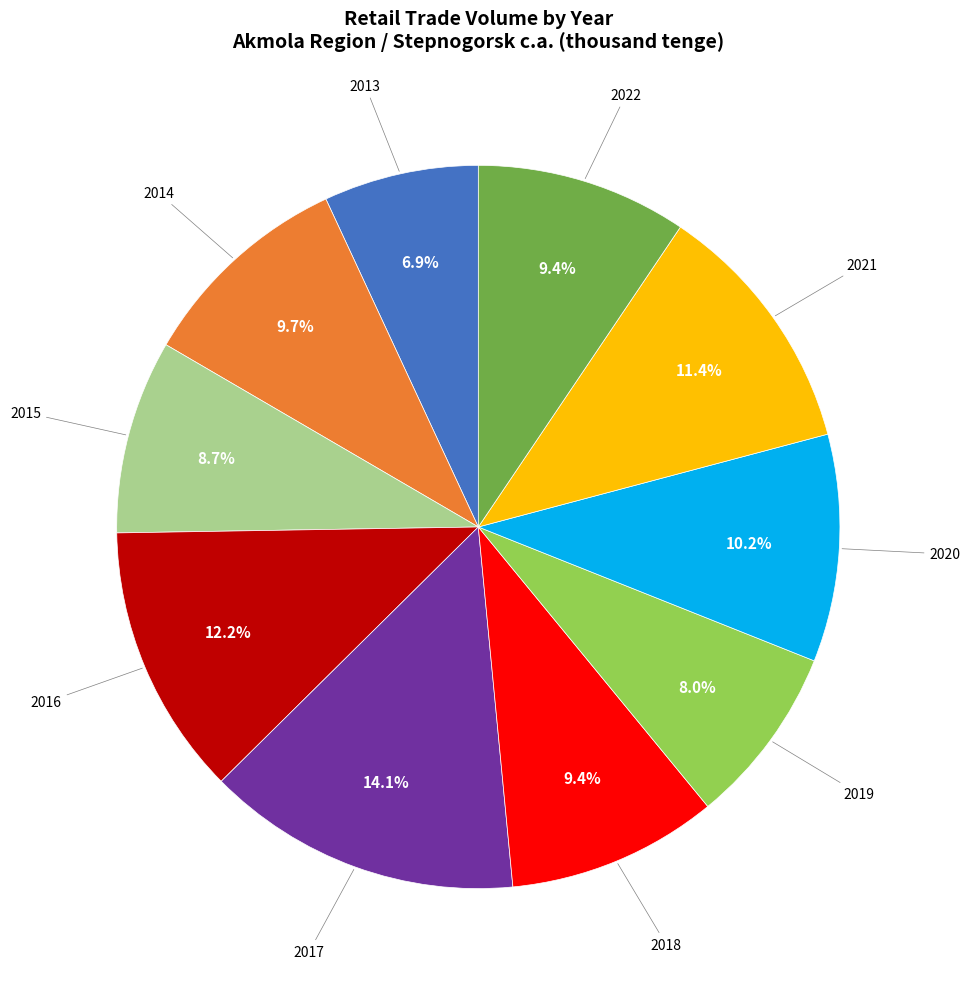

Does any single category account for the majority?

No